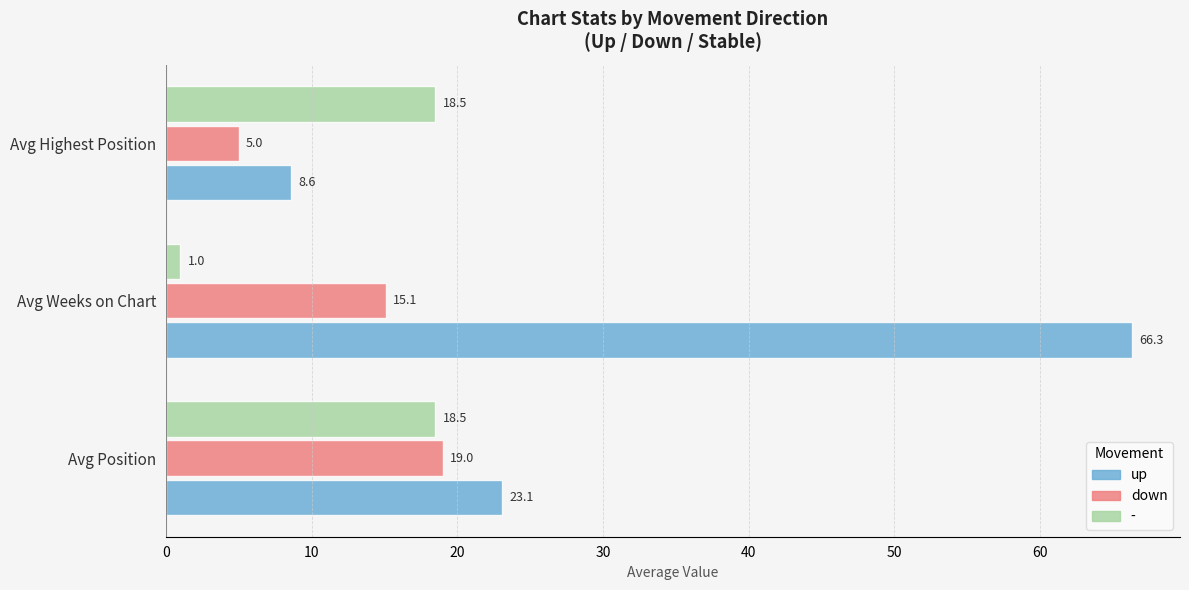

True or false: down has a value of 7.4 at Avg Position.

False